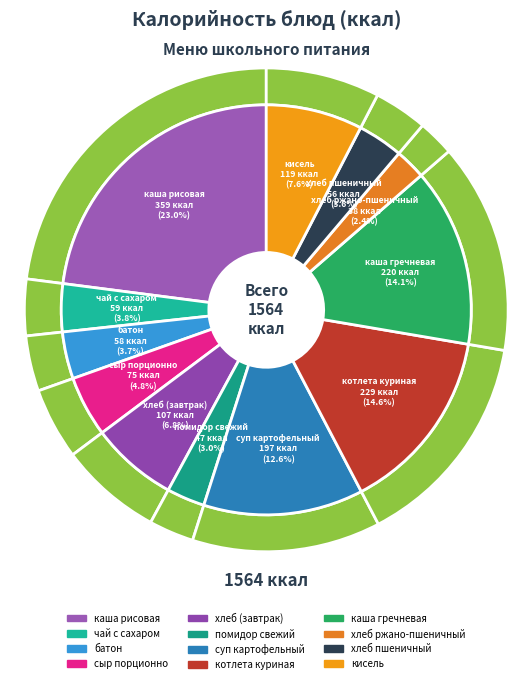

Is there any slice that represents more than half of the pie?

No